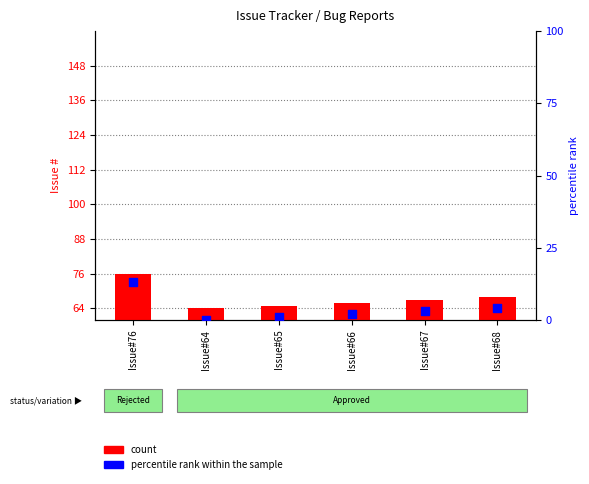

Is the value of count at Issue#64 greater than the value of percentile rank within the sample at Issue#65?

Yes